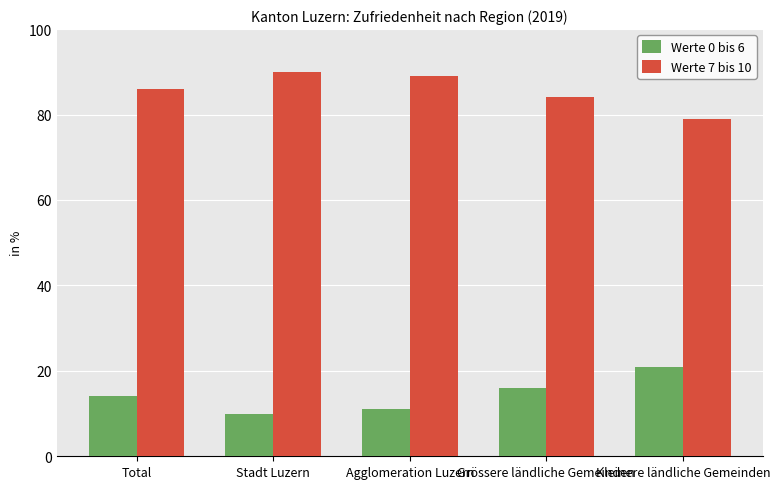

At Total, list the series in order from largest to smallest.

Werte 7 bis 10, Werte 0 bis 6